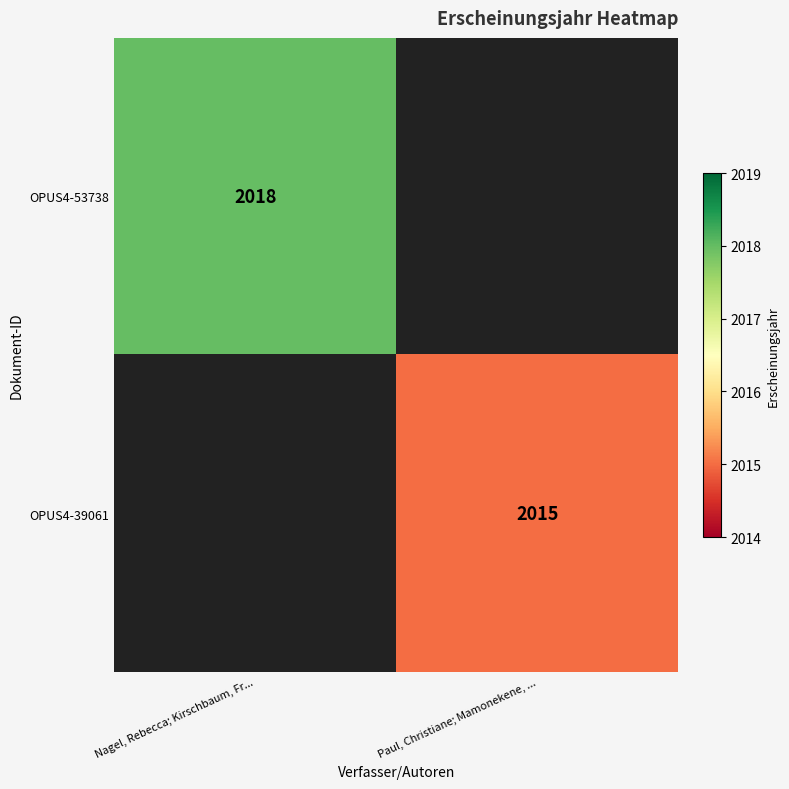

The OPUS4-53738 series shows 437 at Nagel, Rebecca; Kirschbaum, Fr.... True or false?

False